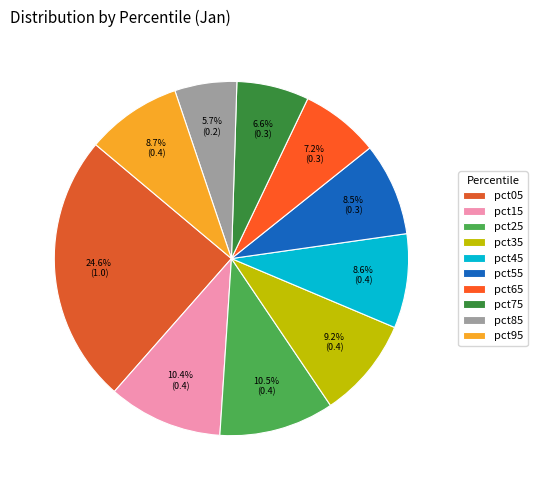

Combined, do pct55 and pct05 account for over 50%?

No